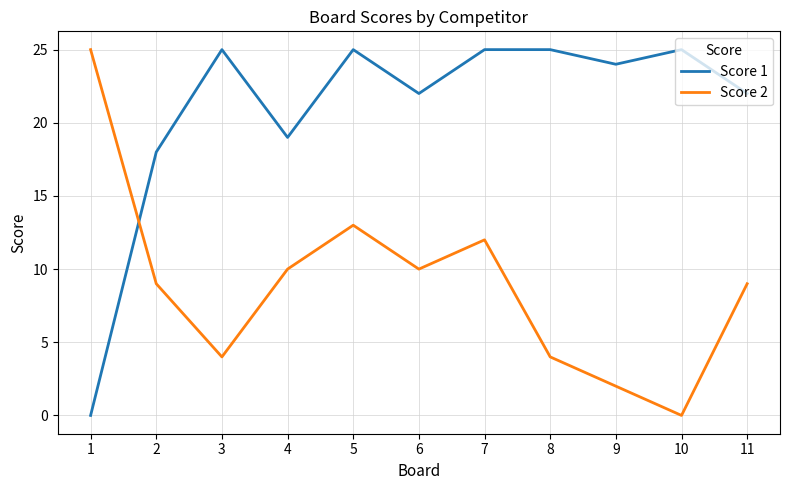

Which series ends up on top after the final intersection of Score 1 and Score 2?

Score 1